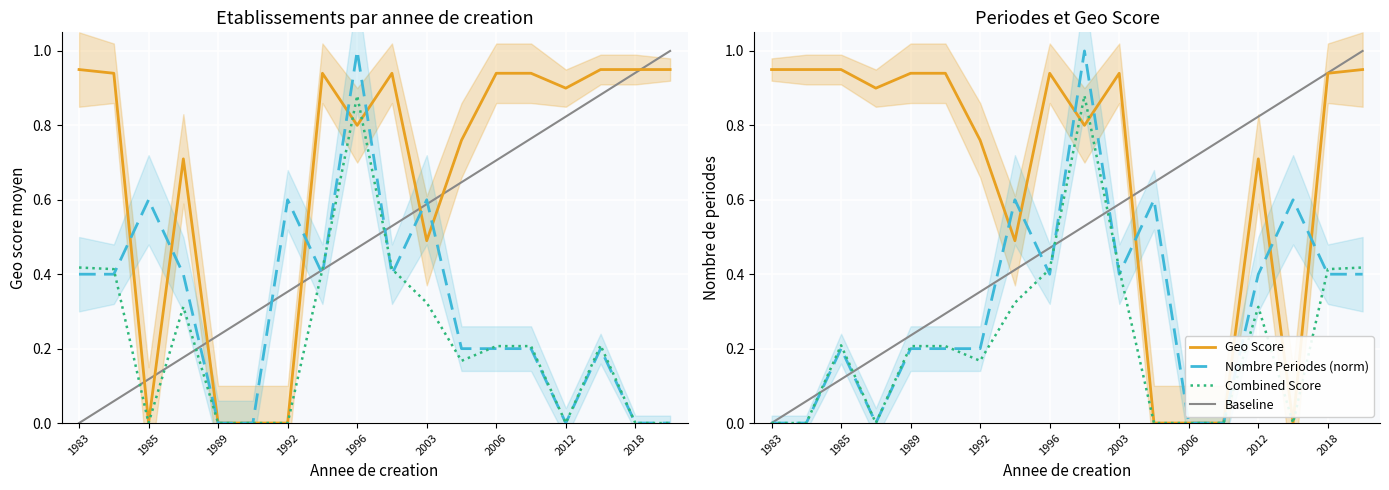

True or false: Combined Score has more than 0 interior local peaks.

True